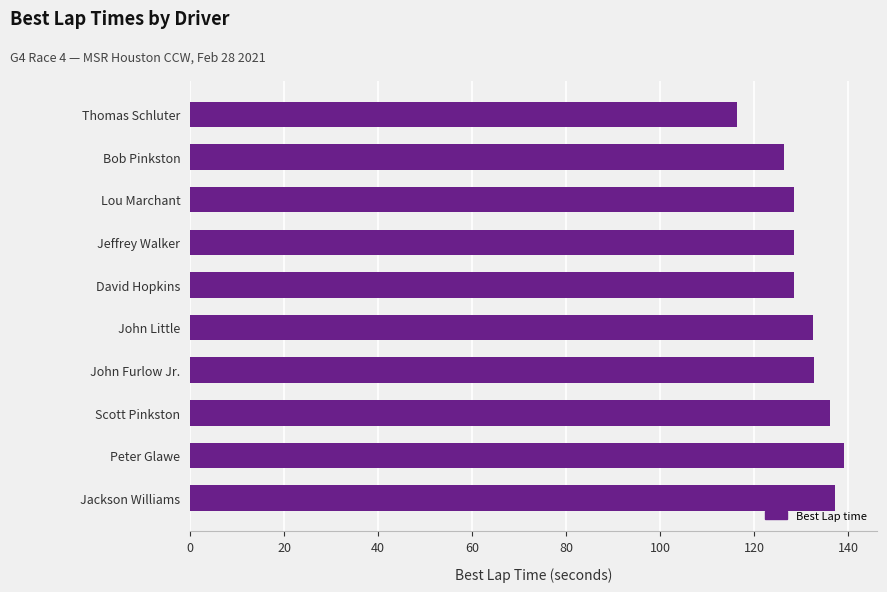

What is the change in value from Jackson Williams to David Hopkins?

-8.7